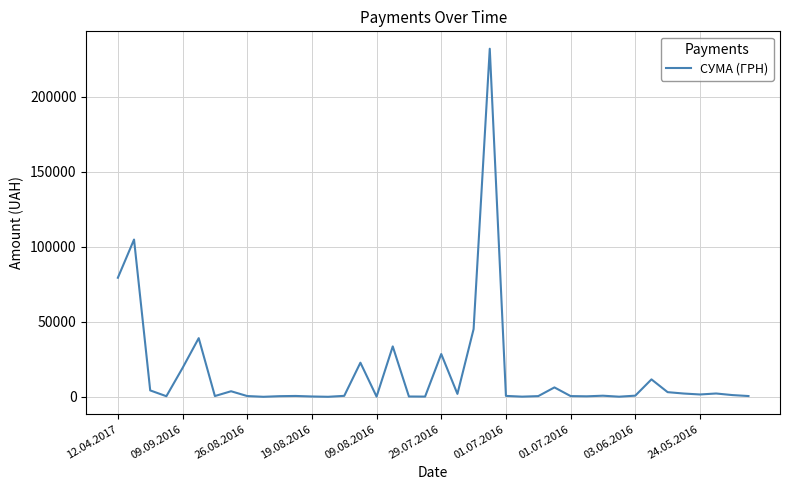

What is the greatest value displayed?

232178.0